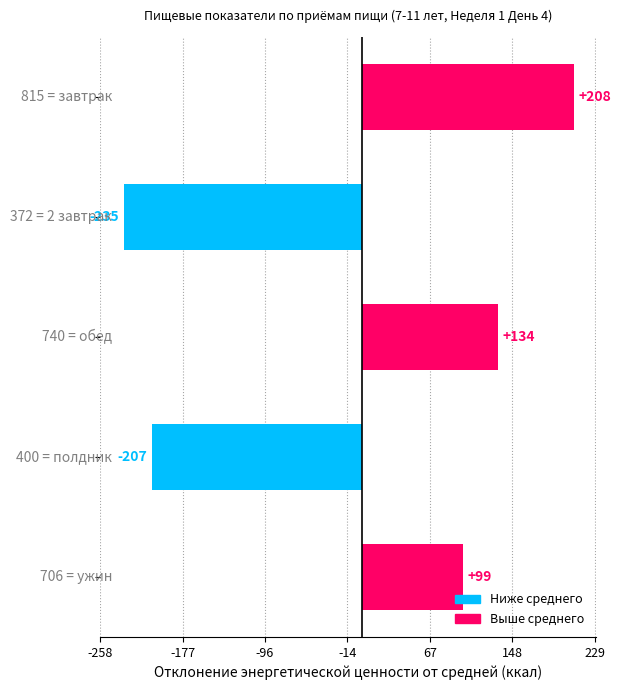

What is the difference between the maximum and minimum values?

443.0